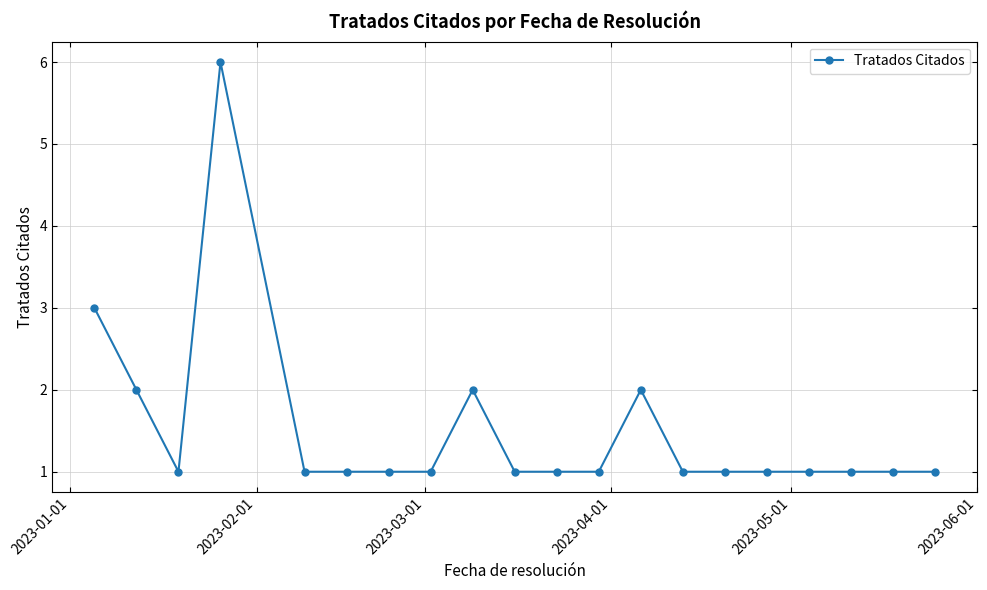

Reading right to left, what are all the values shown in this chart?

1	1	1	1	1	1	1	2	1	1	1	2	1	1	1	1	6	1	2	3